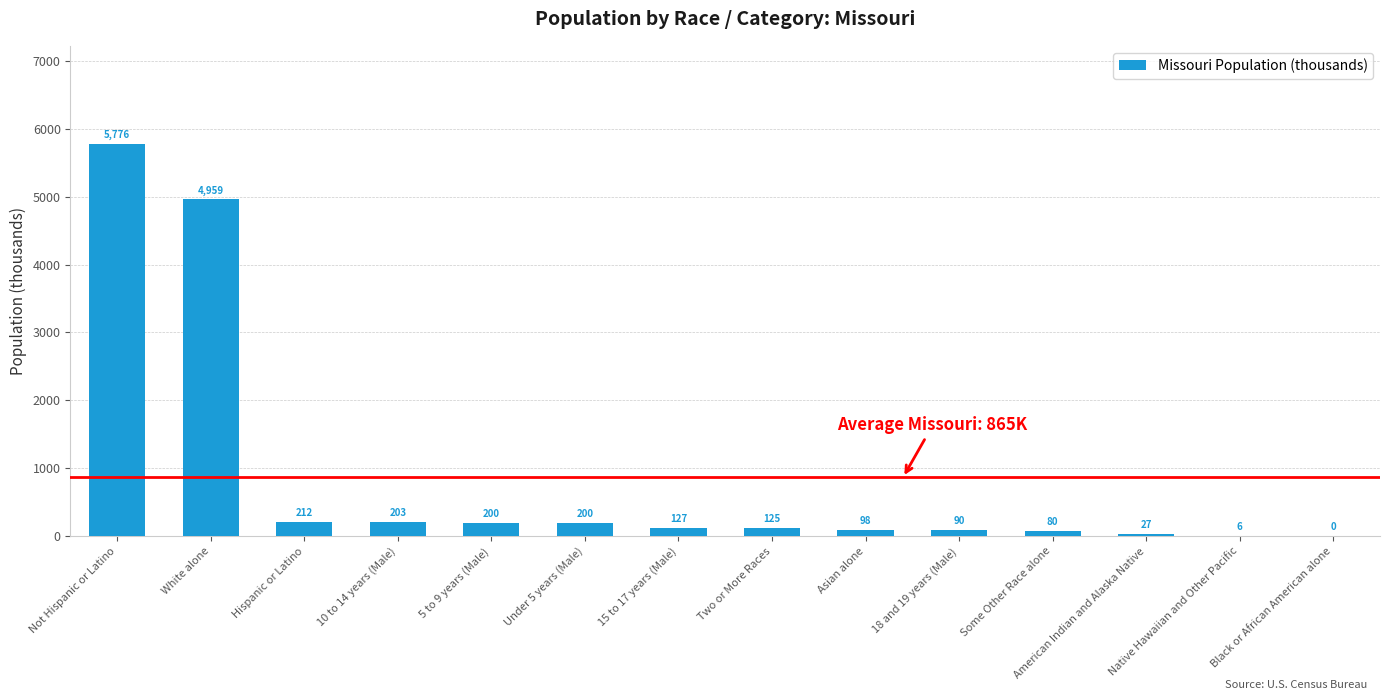

At which category does the chart reach its peak across all series?

Not Hispanic or Latino